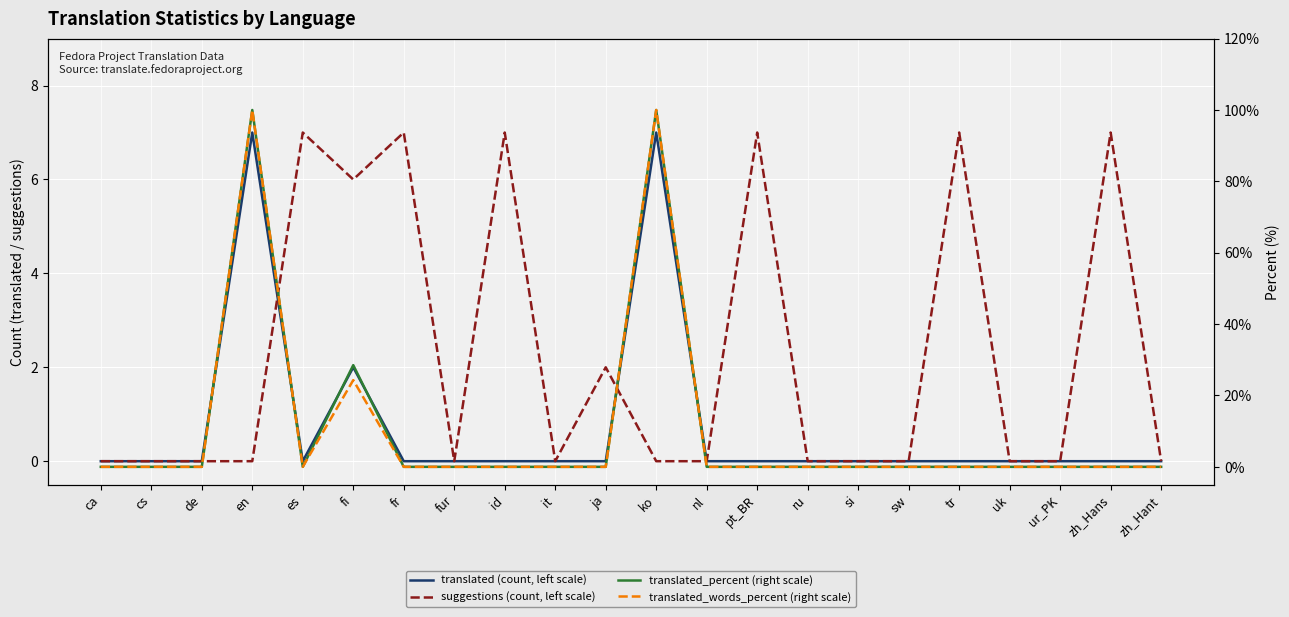

Is it true that translated_percent (right scale) equals 0.0 at cs?

True